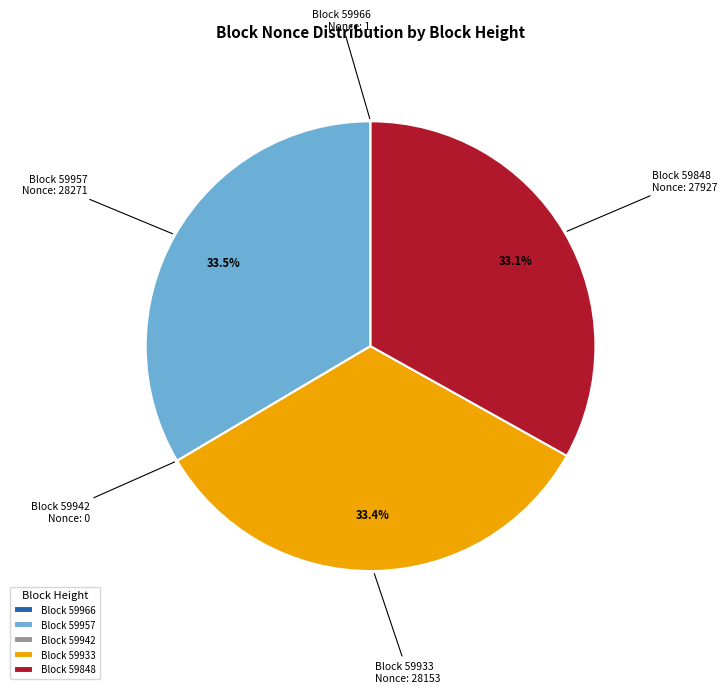

What portion of the pie excludes Block 59957?

66.5%